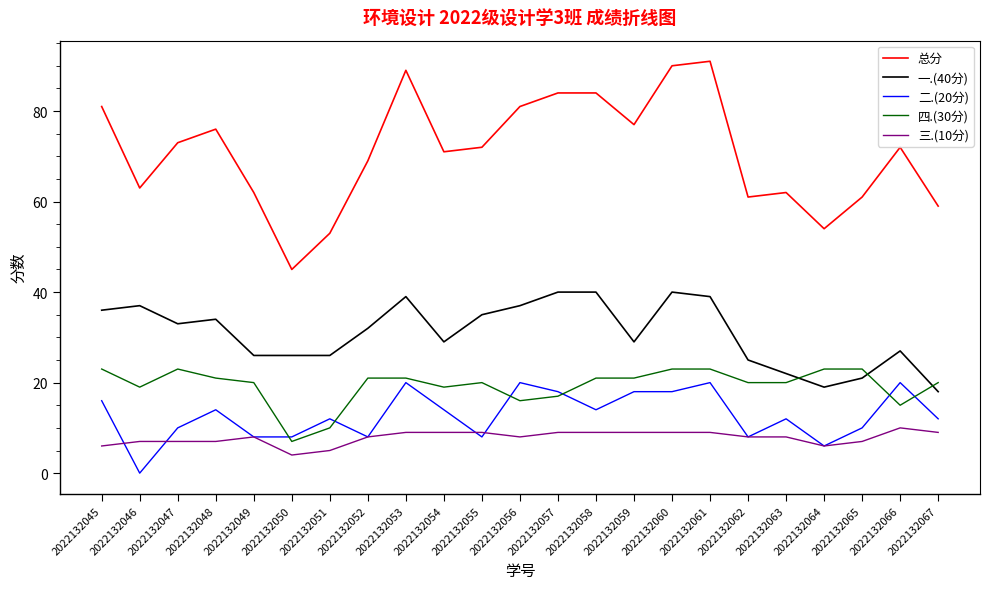

Which category has the lowest value across all series?

2022132046